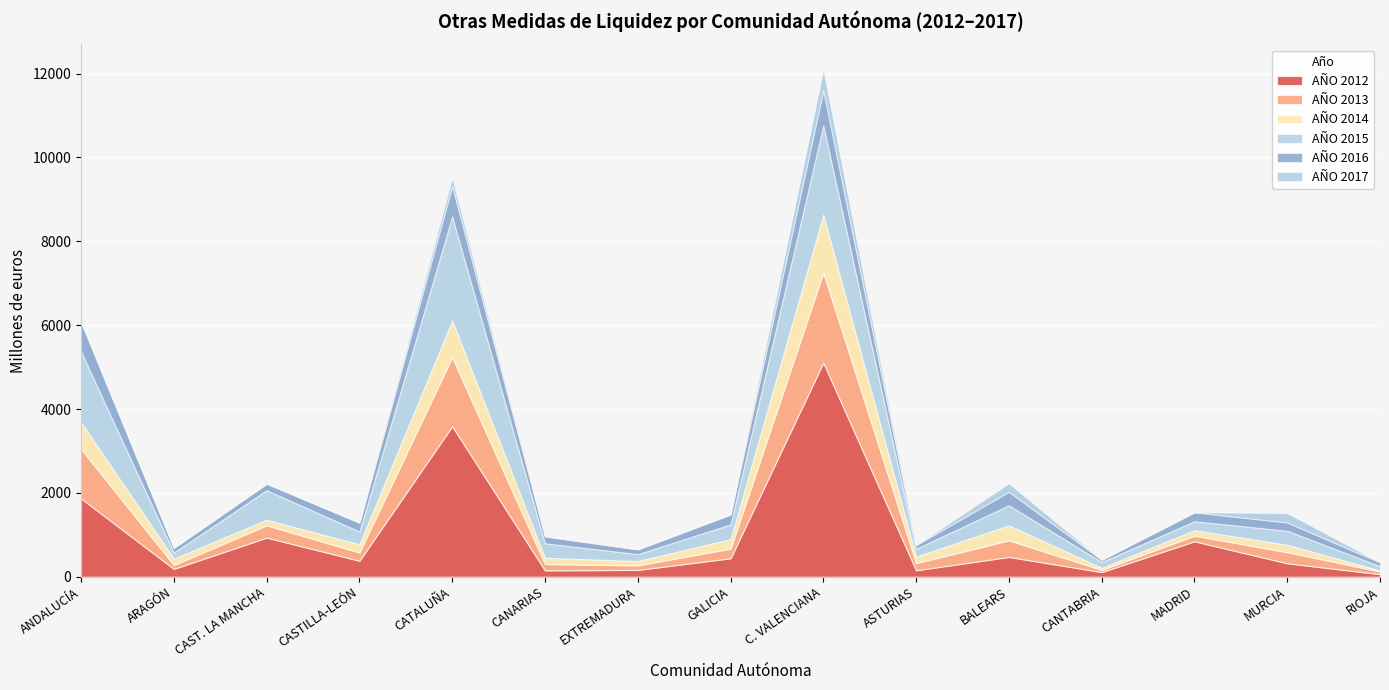

What is the approximate value of AÑO 2013 at CANARIAS?

151.0